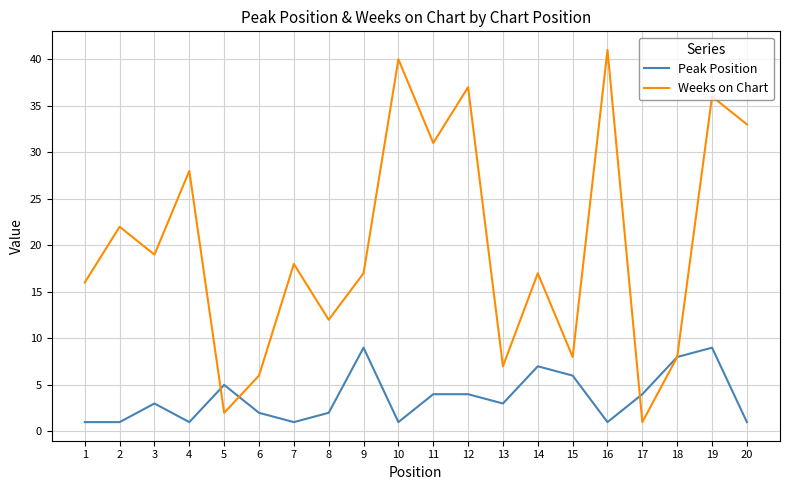

At 15, list the series in order from largest to smallest.

Weeks on Chart, Peak Position